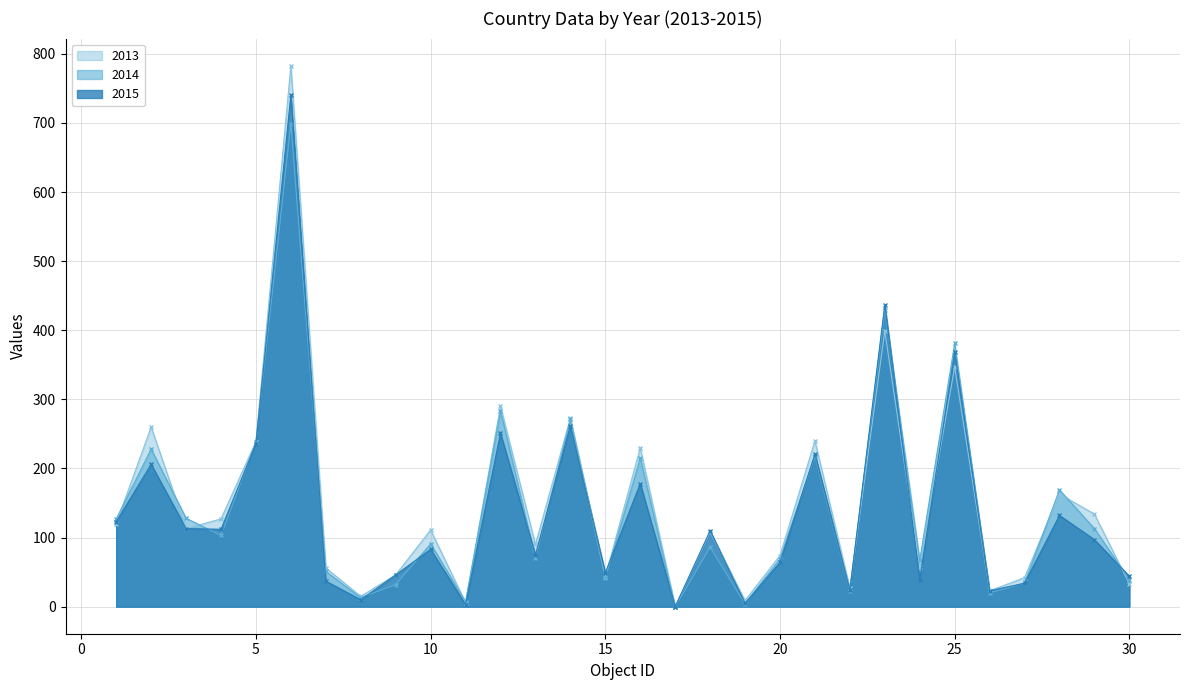

Reading left to right, list all the values displayed in this chart.

2013: 7=56	4=127	9=46	29=134	15=43	10=111	24=57	19=9	12=290	30=33	26=23	21=240	6=783	25=347	17=0	3=113	20=74	28=163	14=273	13=90	1=120	22=27	5=239	2=260	18=108	27=42	8=15	16=230	11=6	23=399
2014: 7=51	4=103	9=32	29=113	15=41	10=91	24=67	19=4	12=283	30=39	26=20	21=218	6=699	25=381	17=0	3=128	20=69	28=169	14=271	13=70	1=127	22=23	5=238	2=228	18=86	27=34	8=13	16=215	11=7	23=430
2015: 7=37	4=112	9=46	29=97	15=49	10=83	24=39	19=5	12=251	30=44	26=23	21=221	6=741	25=369	17=0	3=113	20=64	28=132	14=262	13=75	1=123	22=24	5=236	2=206	18=110	27=34	8=10	16=178	11=3	23=437